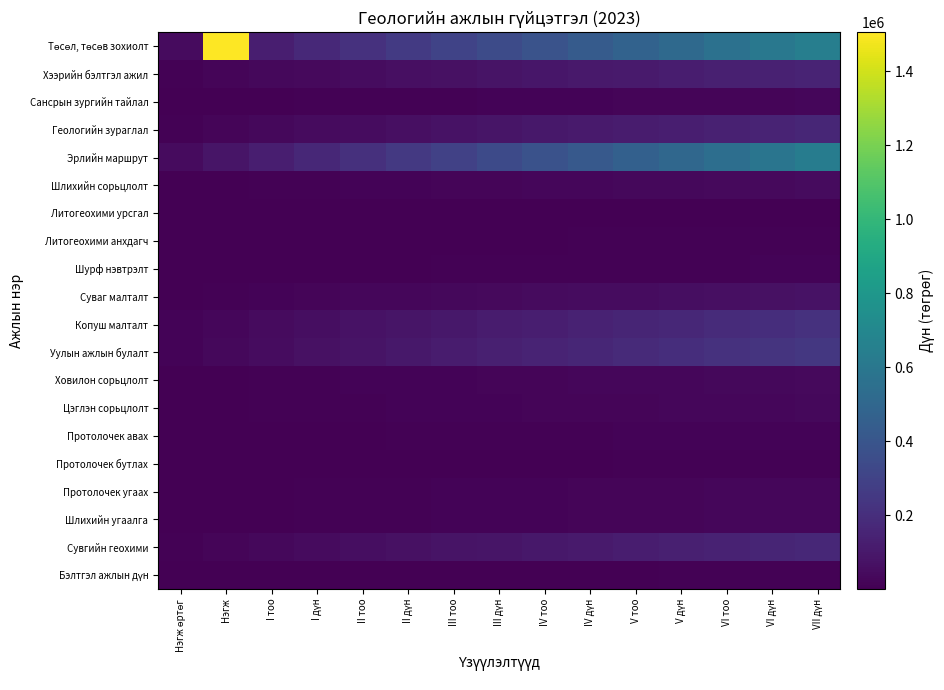

How many series are shown in this chart?

20